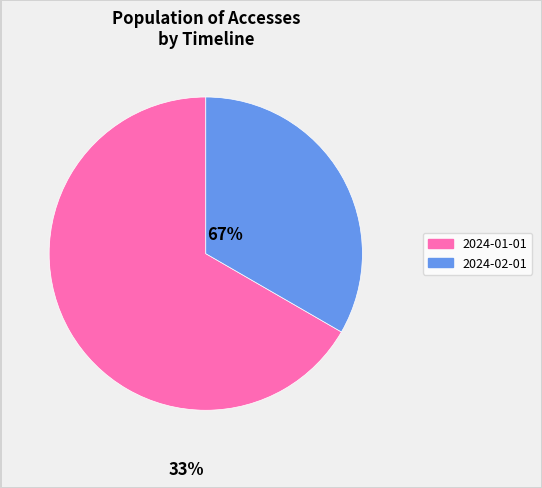

Rank the categories by value from highest to lowest.

2024-01-01, 2024-02-01